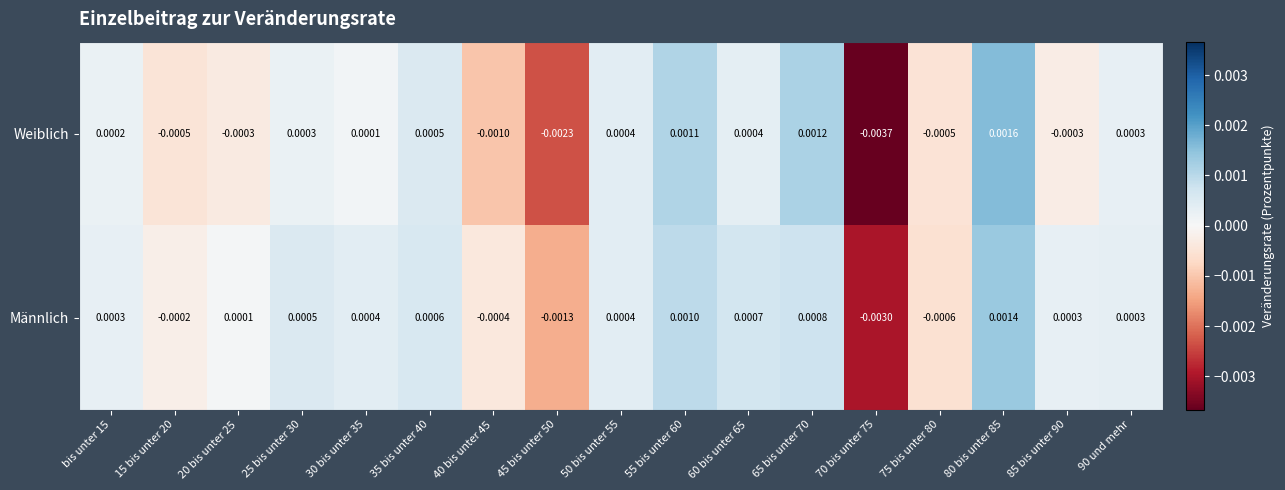

Is the value of Weiblich at bis unter 15 greater than the value of Männlich at 25 bis unter 30?

No